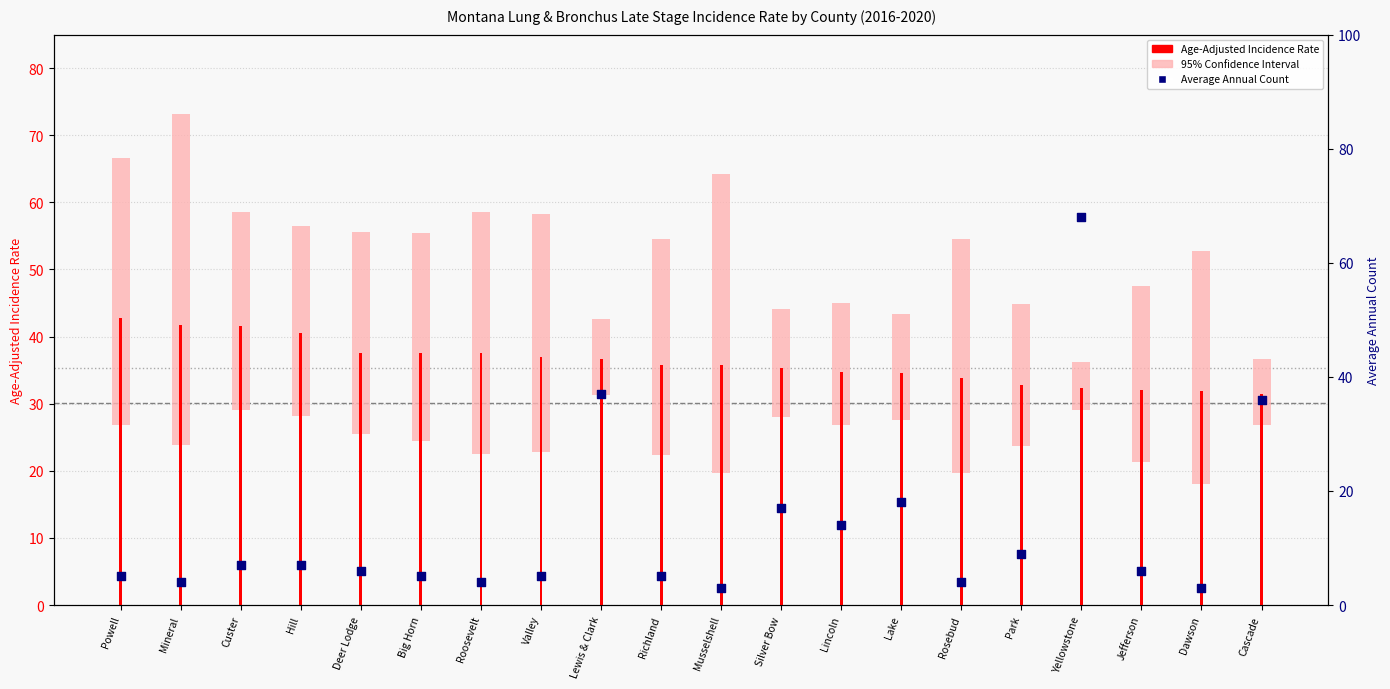

At which category is the sum across all series the highest?

Yellowstone